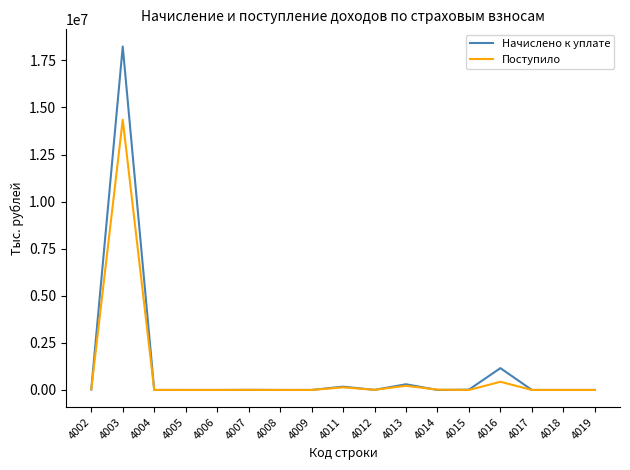

At which category is the sum across all series the highest?

4003